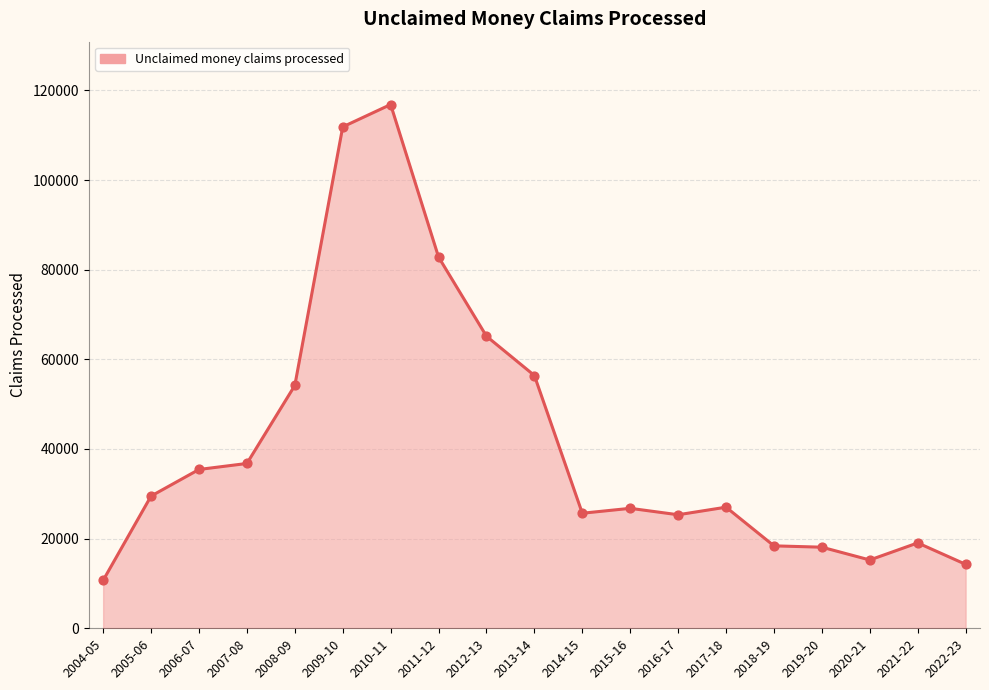

Which has a higher value, 2006-07 or 2018-19?

2006-07